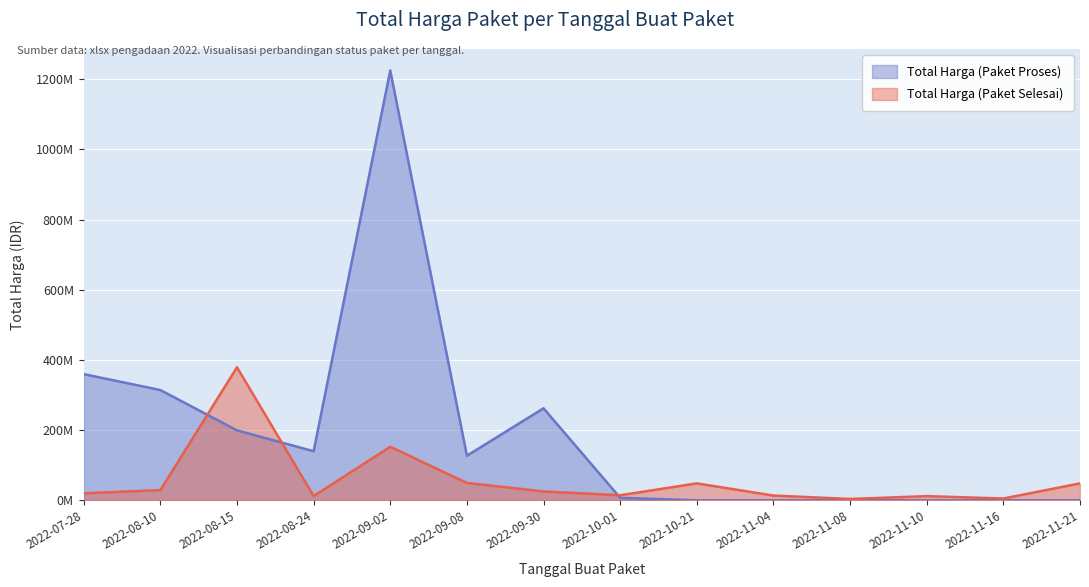

What are all the series names shown in the legend?

Total Harga (Paket Proses), Total Harga (Paket Selesai)